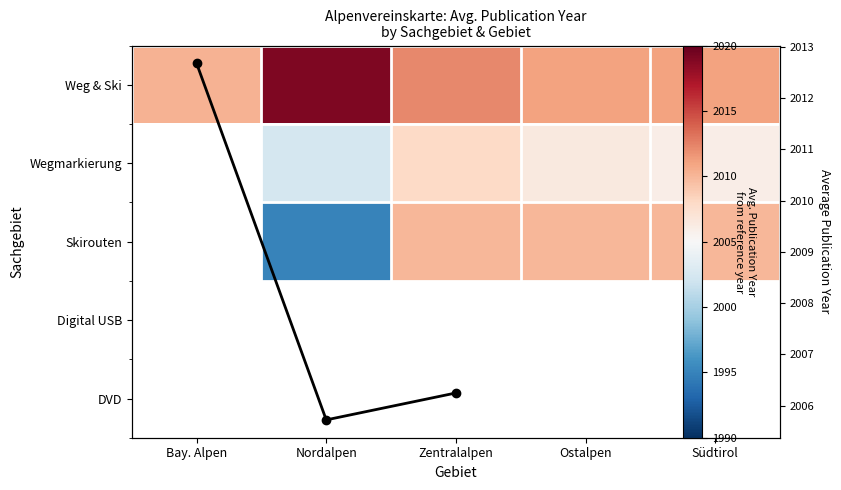

Is it true that Row mean year equals 2670.5 at Zentralalpen?

False